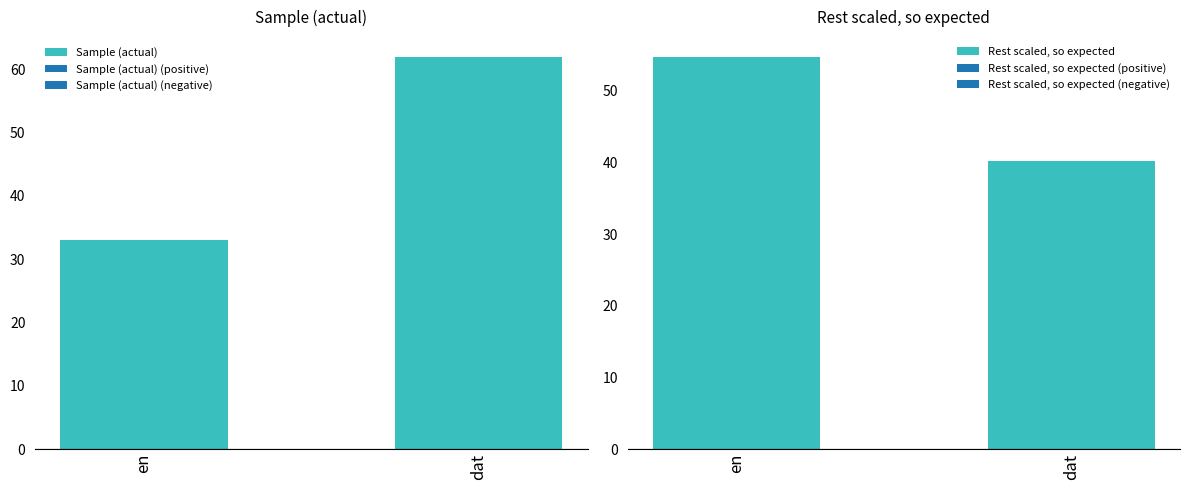

How many data points in Rest scaled, so expected are above 54?

1